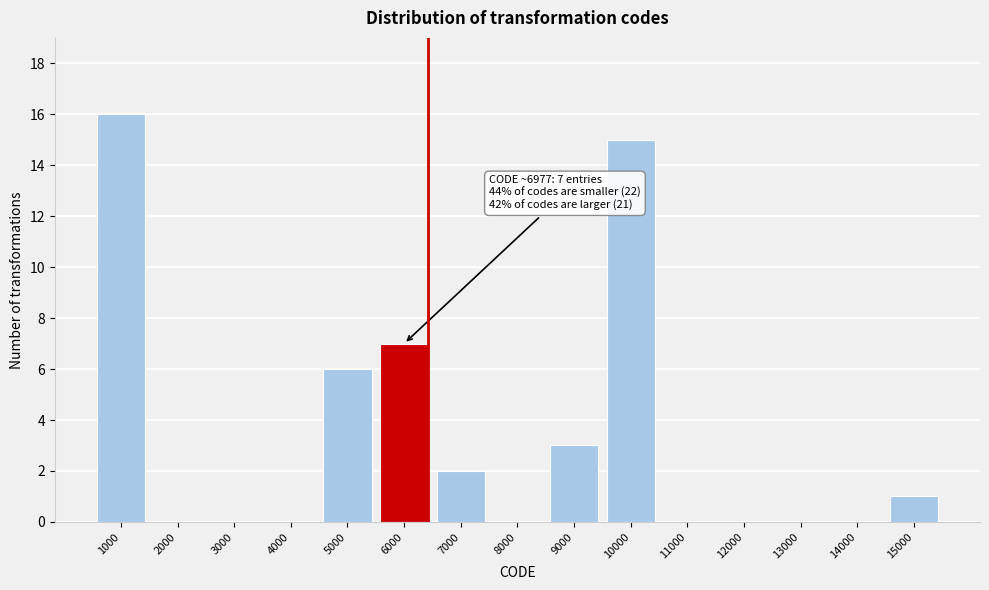

Reading right to left, transcribe all the data shown in this chart.

15000=1	14000=0	13000=0	12000=0	11000=0	10000=15	9000=3	8000=0	7000=2	6000=7	5000=6	4000=0	3000=0	2000=0	1000=16